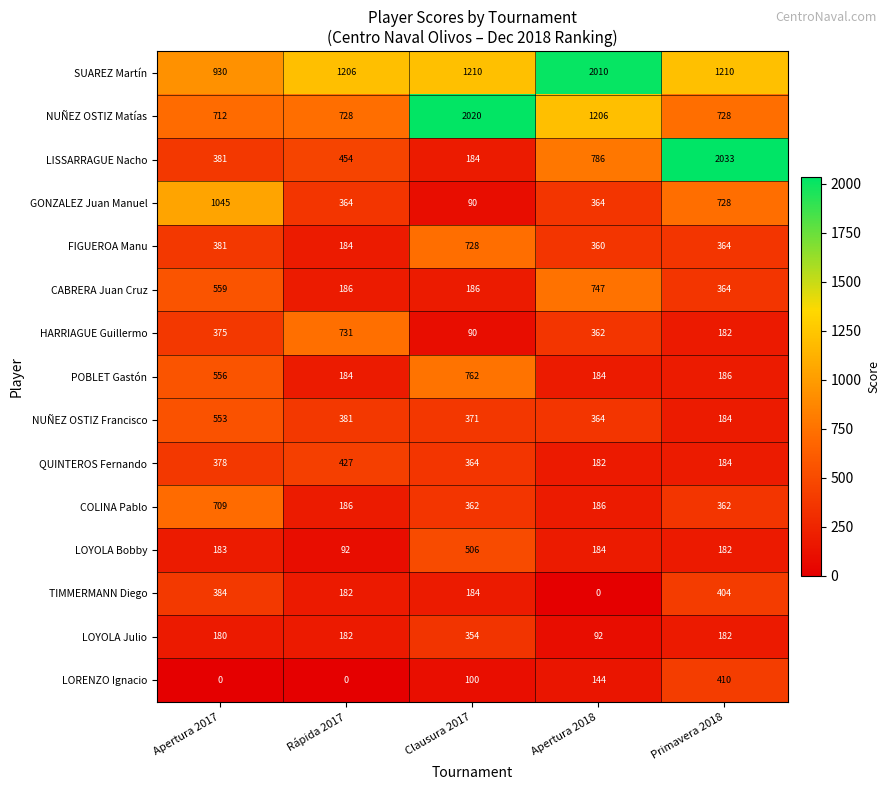

Rank the series by their maximum value, from lowest to highest.

LOYOLA Julio, TIMMERMANN Diego, LORENZO Ignacio, QUINTEROS Fernando, LOYOLA Bobby, NUÑEZ OSTIZ Francisco, COLINA Pablo, FIGUEROA Manu, HARRIAGUE Guillermo, CABRERA Juan Cruz, POBLET Gastón, GONZALEZ Juan Manuel, SUAREZ Martín, NUÑEZ OSTIZ Matías, LISSARRAGUE Nacho